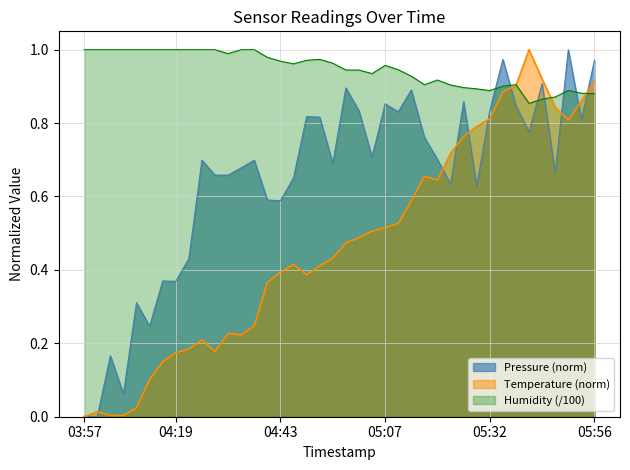

Is it true that Temperature equals 0.0 at 04:09?

True